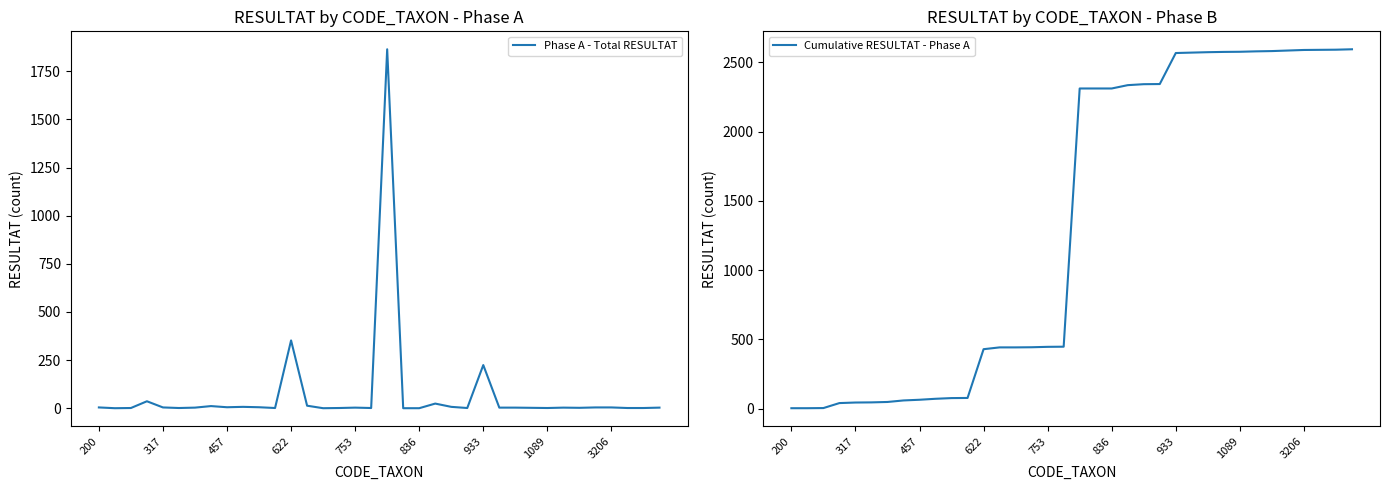

True or false: Phase A - Total RESULTAT and Cumulative RESULTAT - Phase A intersect in this chart.

False